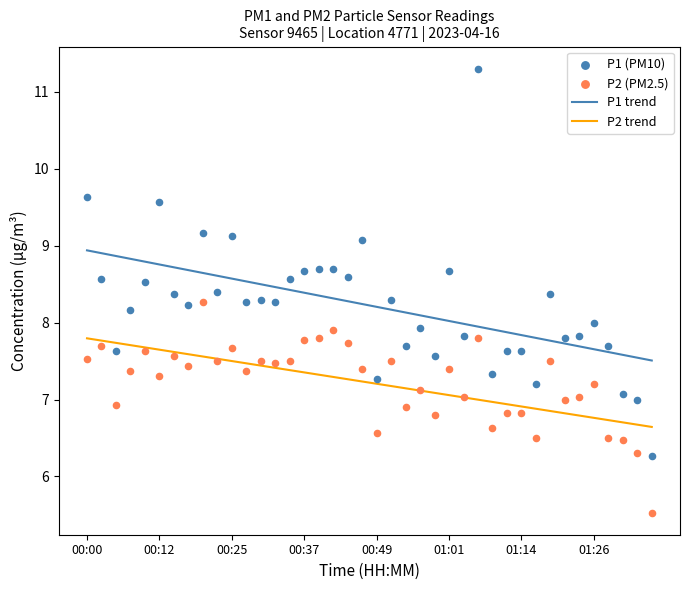

Which series contains the highest Y value?

P1 (PM10)